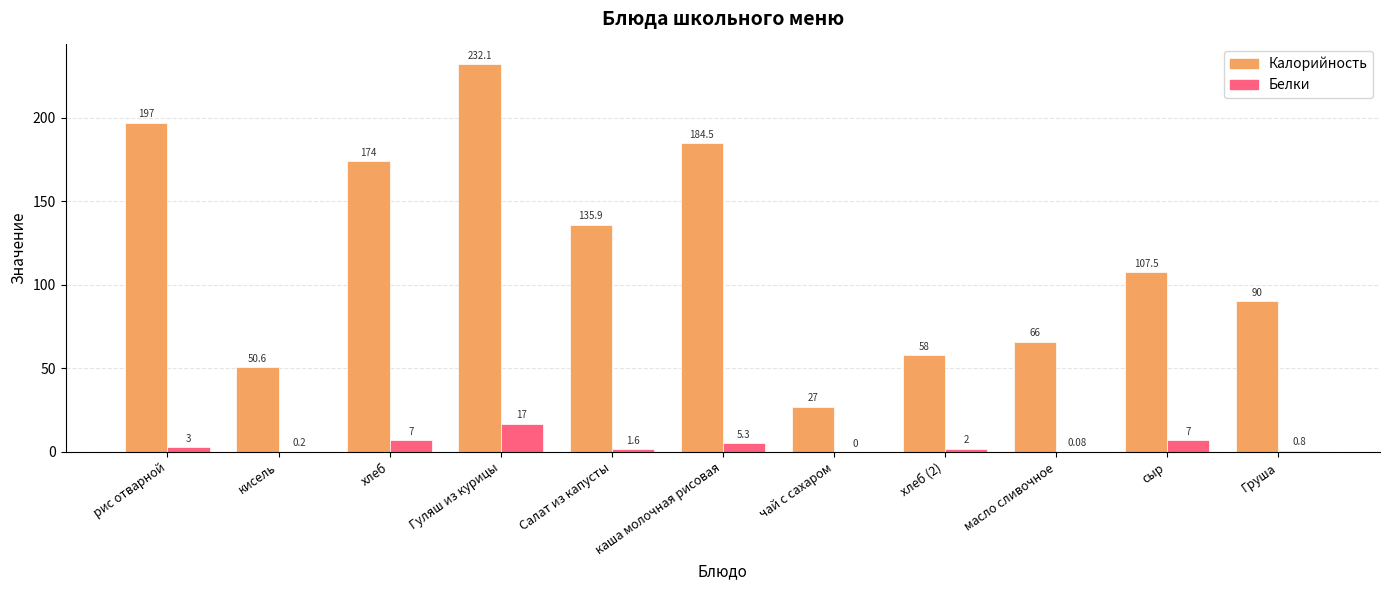

Is the value of Белки at рис отварной greater than the value of Калорийность at рис отварной?

No